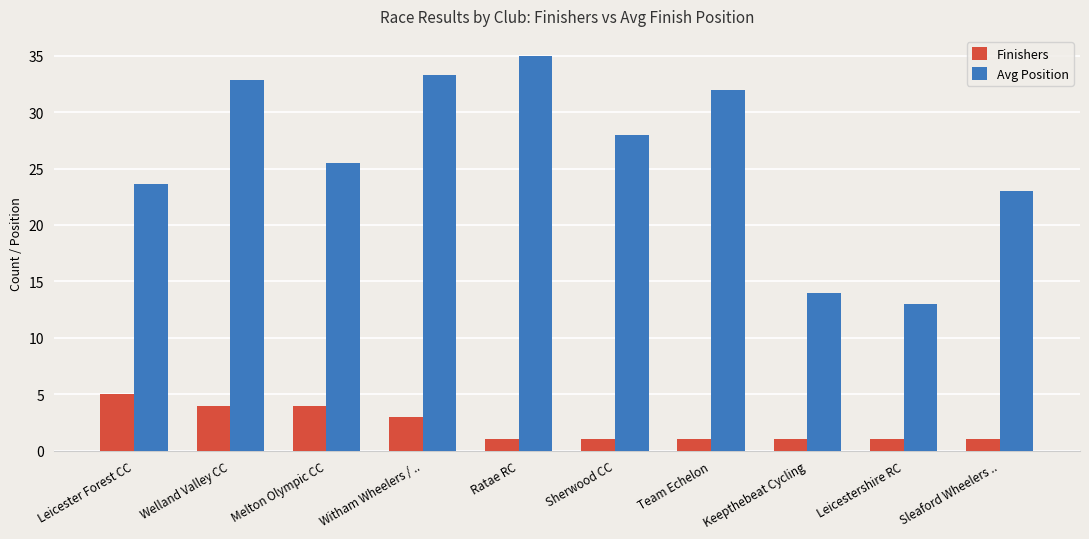

What is the approximate value of Avg Position at Witham Wheelers / ..?

33.3